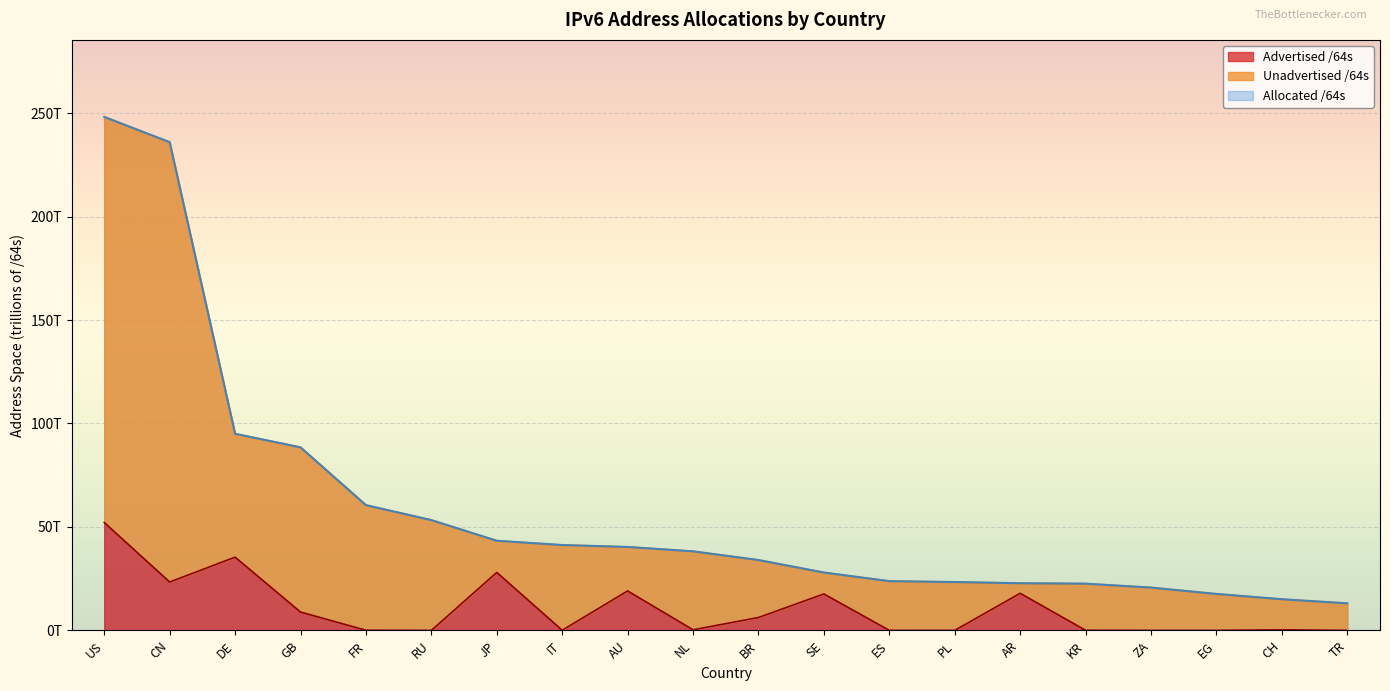

Does the chart display data point markers on the line(s)?

No